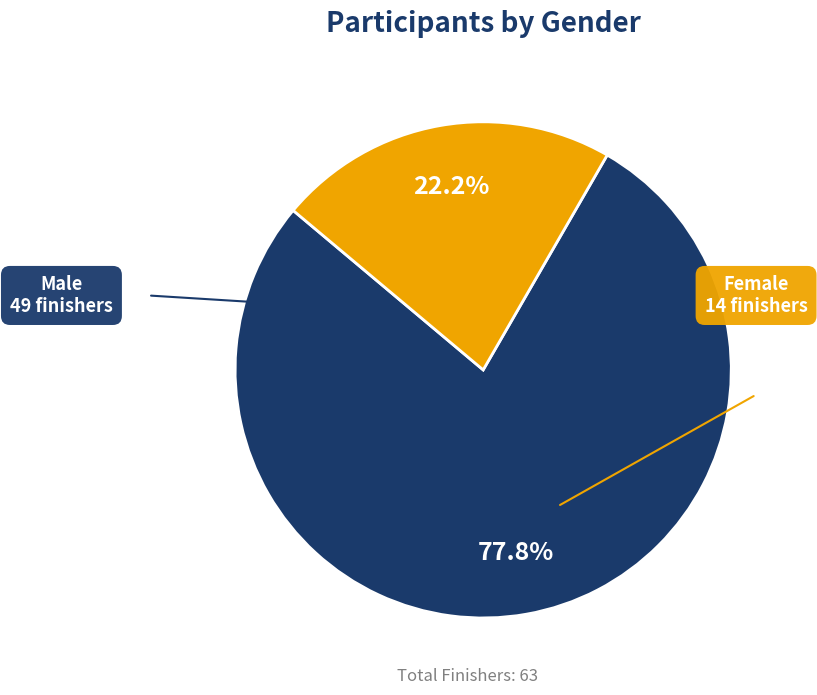

Is there any slice that represents more than half of the pie?

Yes